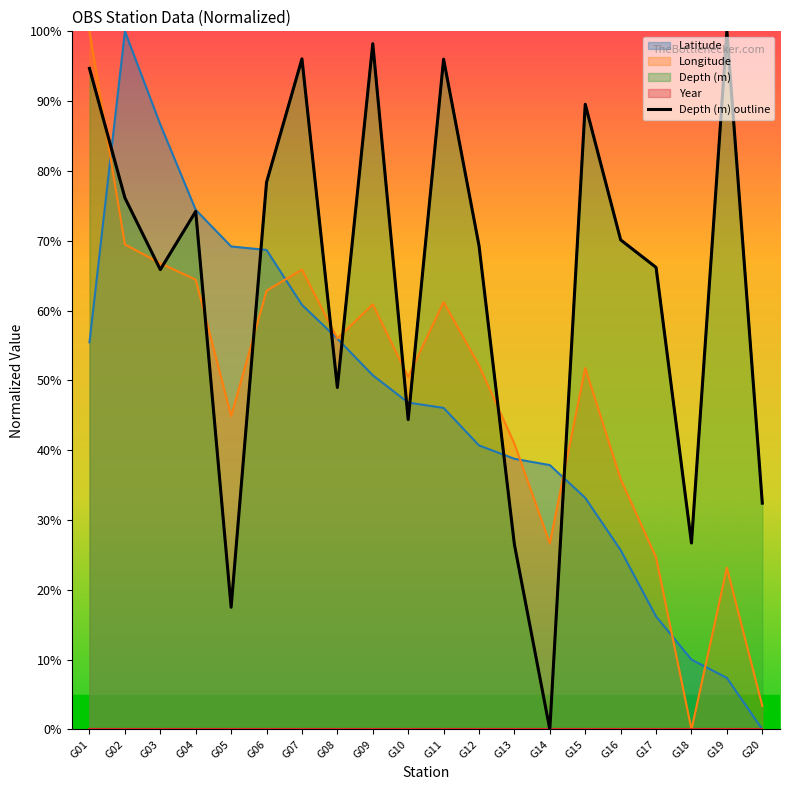

How many values exceed 70?

10